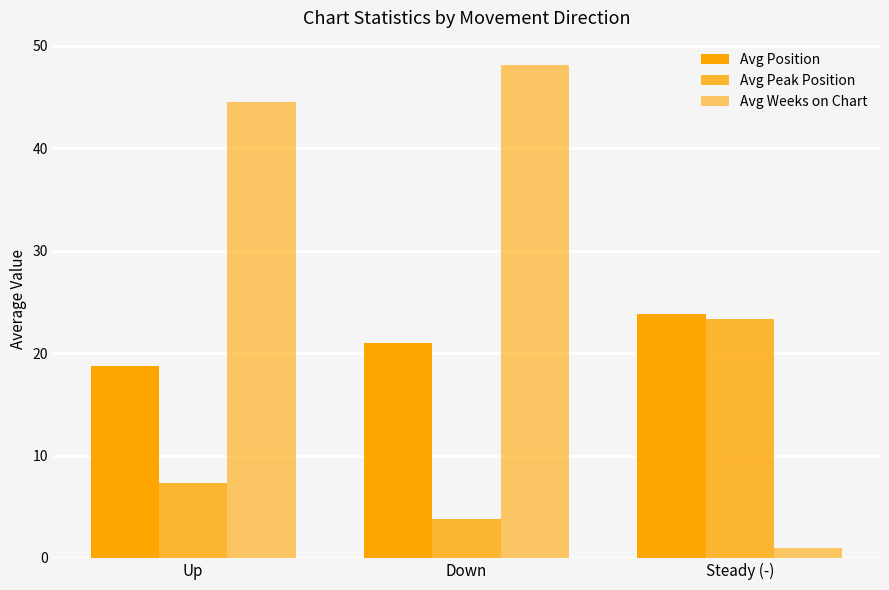

What is the maximum value for Avg Position?

23.8